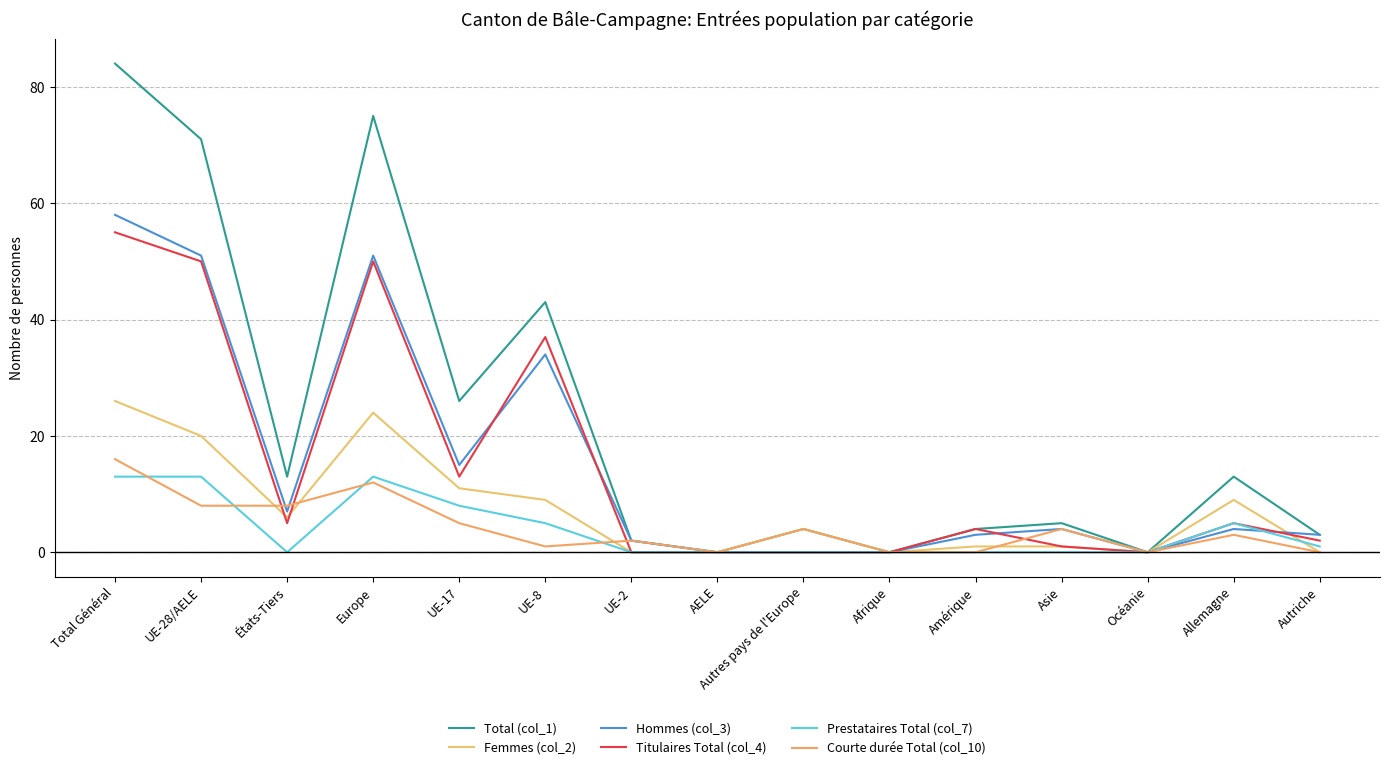

Reading left to right, list all the values displayed in this chart.

Total (col_1): 84	71	13	75	26	43	2	0	4	0	4	5	0	13	3
Femmes (col_2): 26	20	6	24	11	9	0	0	4	0	1	1	0	9	0
Hommes (col_3): 58	51	7	51	15	34	2	0	0	0	3	4	0	4	3
Titulaires Total (col_4): 55	50	5	50	13	37	0	0	0	0	4	1	0	5	2
Prestataires Total (col_7): 13	13	0	13	8	5	0	0	0	0	0	0	0	5	1
Courte durée Total (col_10): 16	8	8	12	5	1	2	0	4	0	0	4	0	3	0